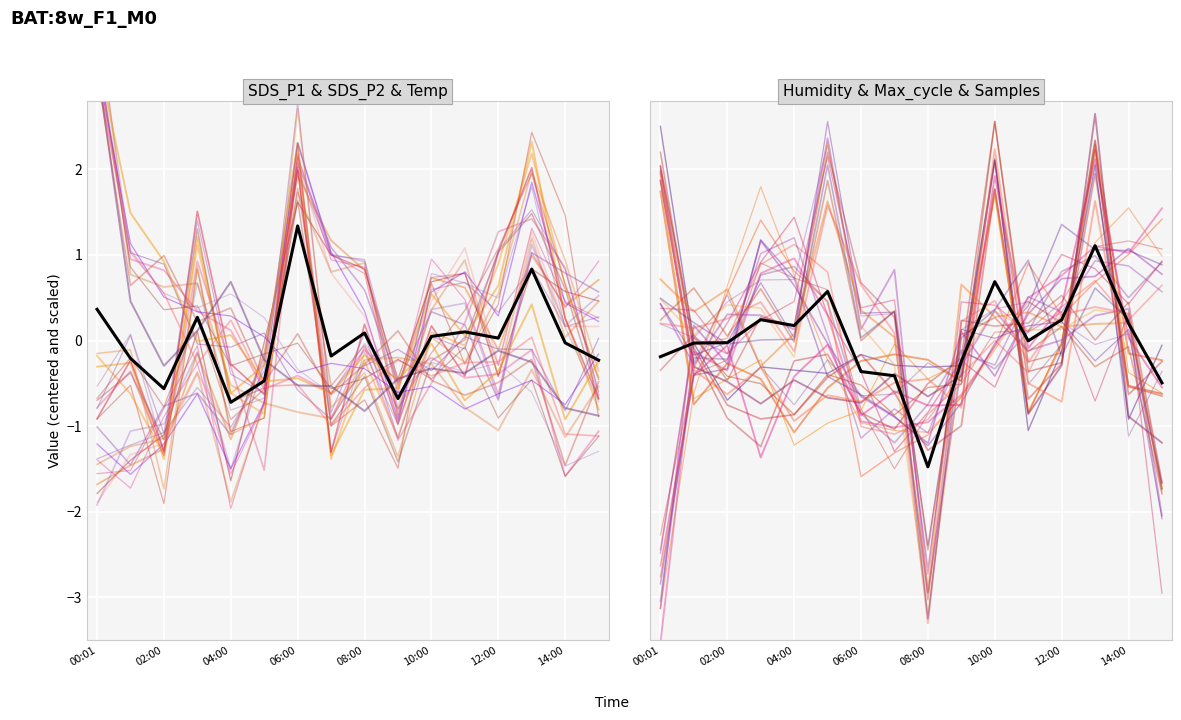

At which category does SDS_P1 reach its first local peak?

03:00